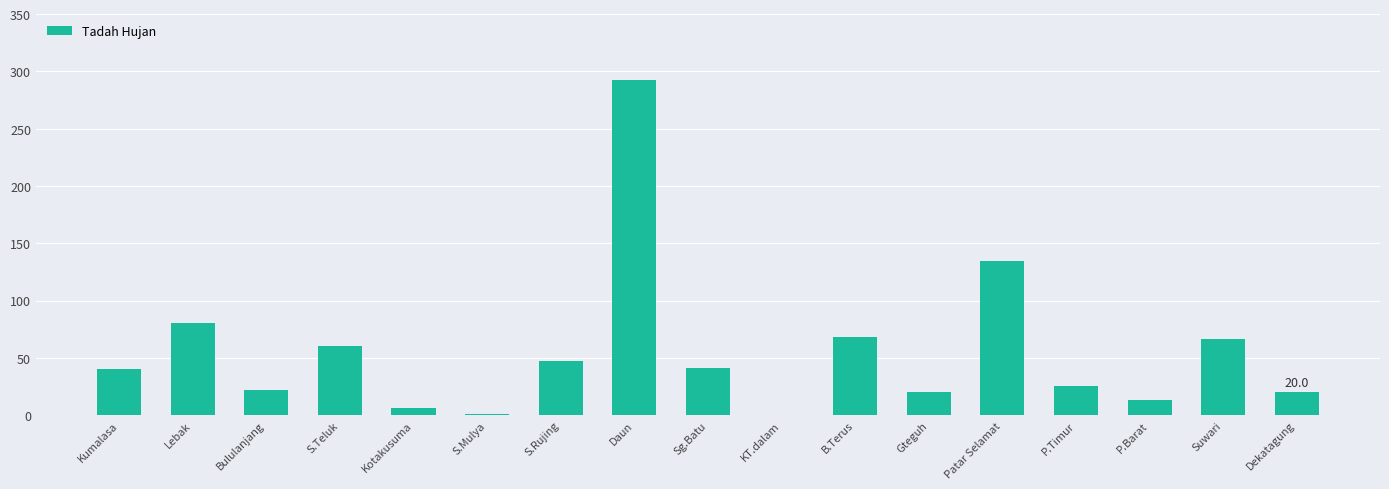

The chart shows a value of 34.0 at Dekatagung. True or false?

False